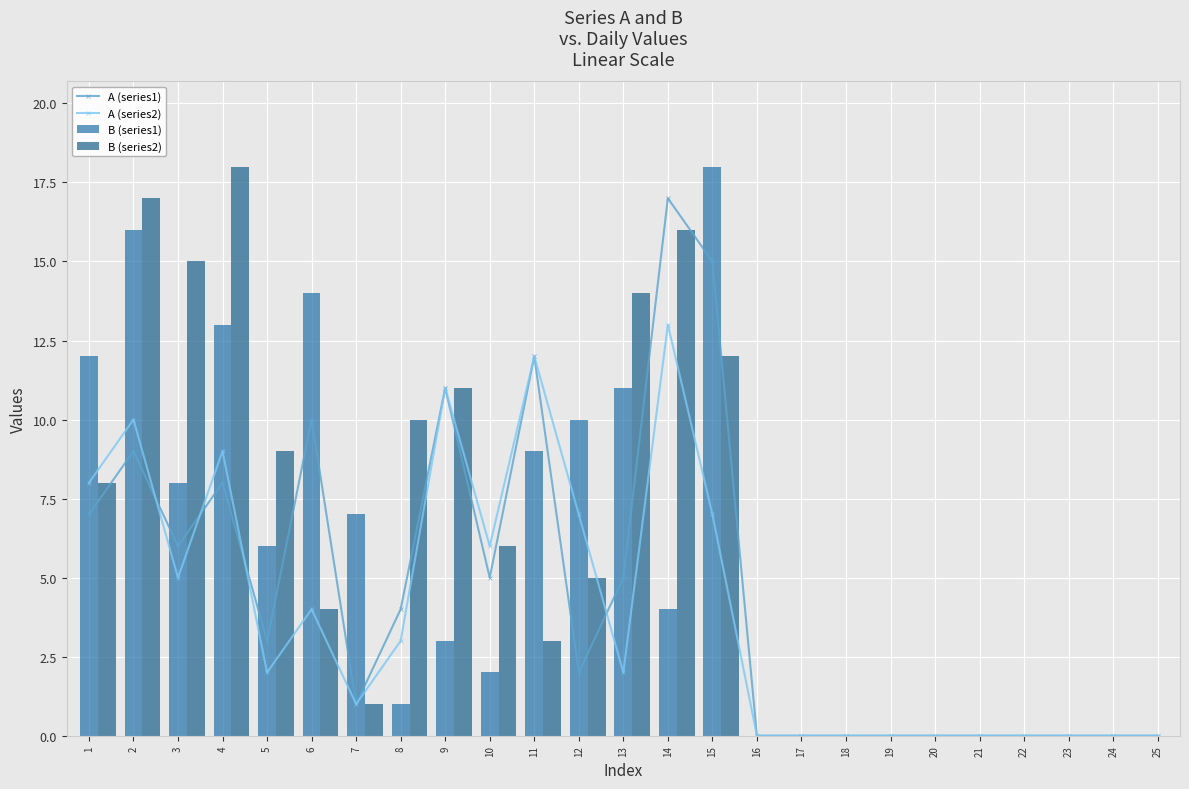

Reading left to right, extract all data points from this chart.

A (series1): 7	9	6	8	3	10	1	4	11	5	12	2	5	17	15	0	0	0	0	0	0	0	0	0	0
A (series2): 8	10	5	9	2	4	1	3	11	6	12	7	2	13	7	0	0	0	0	0	0	0	0	0	0
B (series1): 12	16	8	13	6	14	7	1	3	2	9	10	11	4	18	0	0	0	0	0	0	0	0	0	0
B (series2): 8	17	15	18	9	4	1	10	11	6	3	5	14	16	12	0	0	0	0	0	0	0	0	0	0